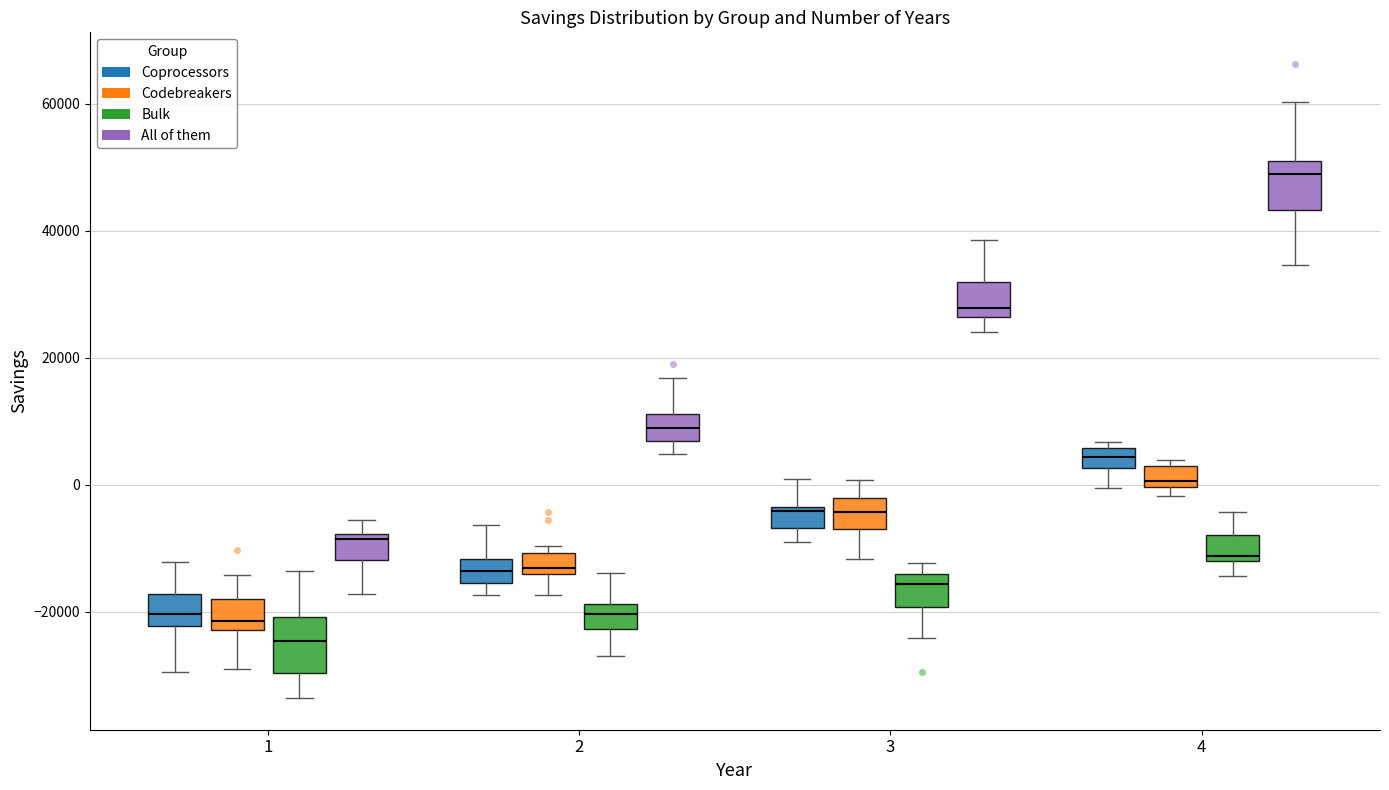

Where does the upper whisker of the box for 2 (Bulk) end on the y-axis? The values are not printed on the chart, so give them approximately, as read against the axis.

-14000